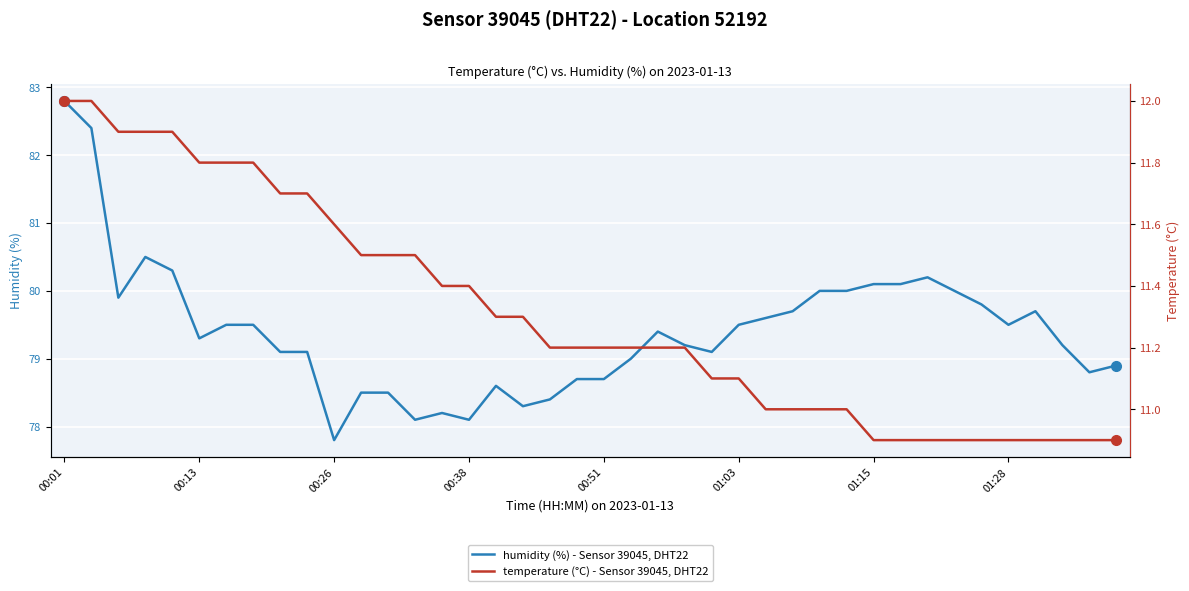

Which category has the highest value in the humidity (%) - Sensor 39045, DHT22 series?

00:01